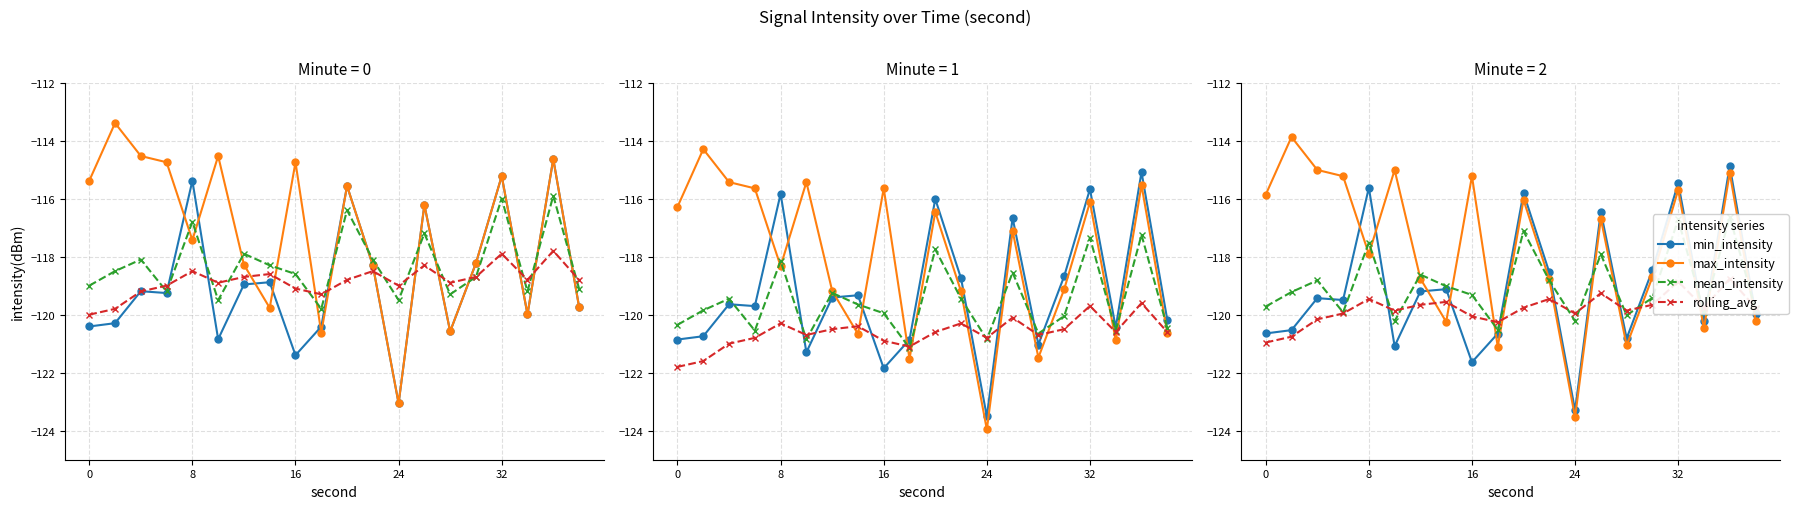

What is the value of the mean_intensity point at the 1st from the left?

-119.7